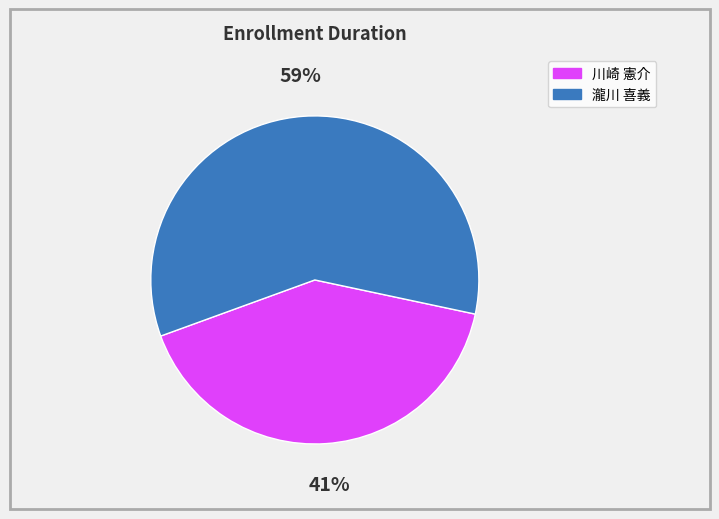

Between 川崎 憲介 and 瀧川 喜義, which is larger?

瀧川 喜義